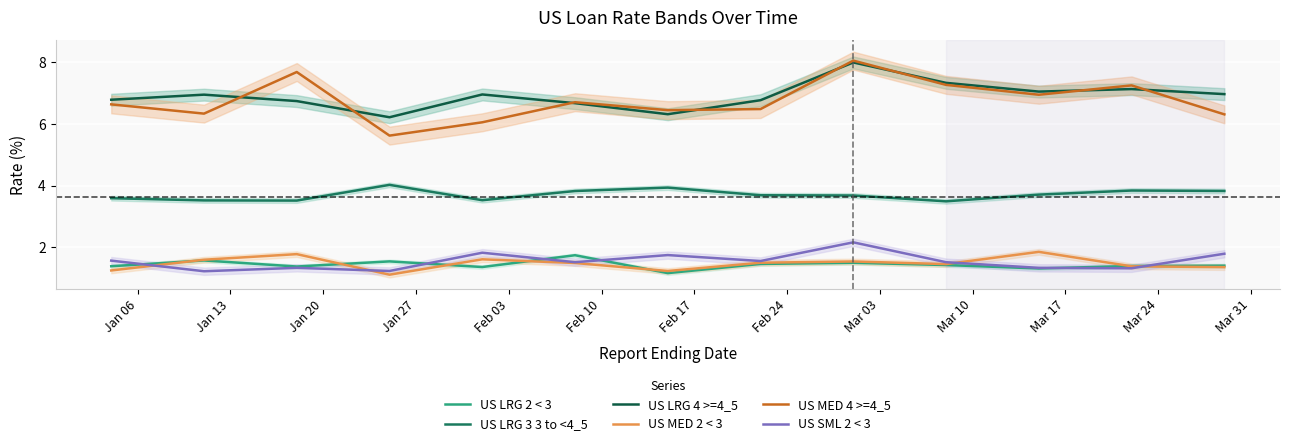

List the series in order of their peak value, lowest first.

US LRG 2 < 3, US MED 2 < 3, US SML 2 < 3, US LRG 3 3 to <4_5, US LRG 4 >=4_5, US MED 4 >=4_5